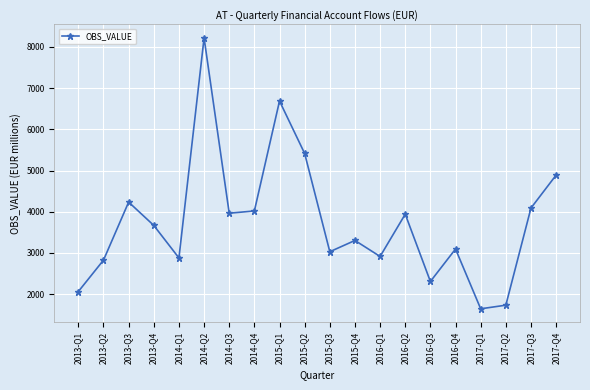

What is the change in value from 2017-Q2 to 2017-Q3?

+2356